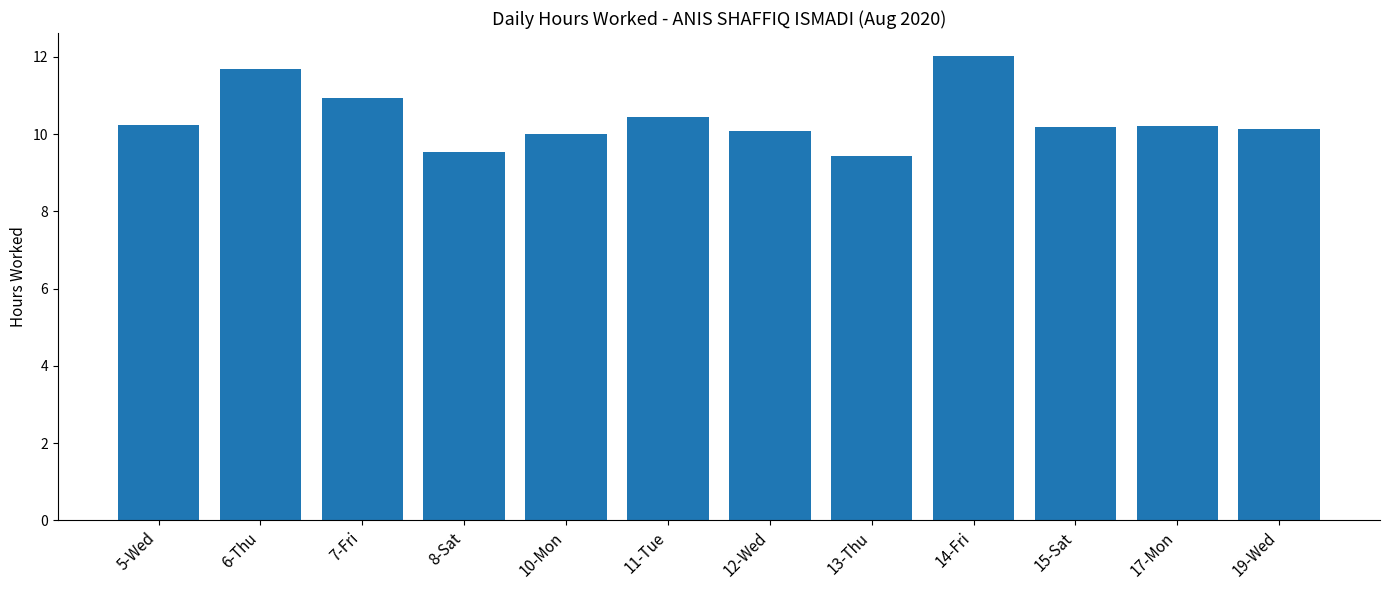

Is it true that the value at 15-Sat is 16.7?

False